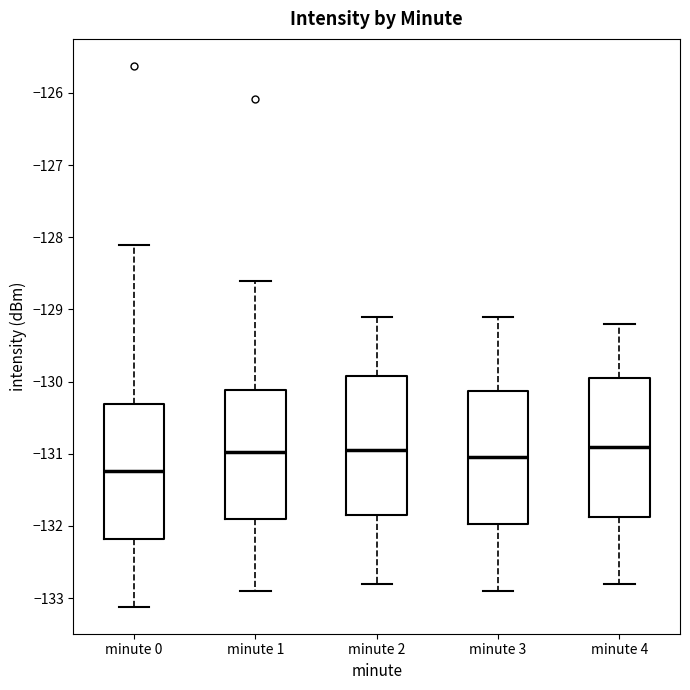

Where does the median line of the box for minute 3 sit on the y-axis? The values are not printed on the chart, so give them approximately, as read against the axis.

-131.0